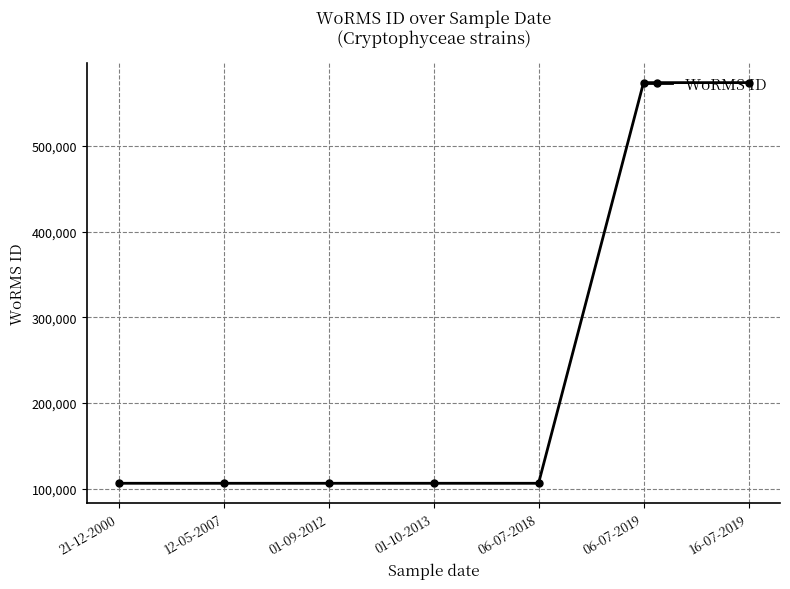

What is the difference between the maximum and minimum values?

467672